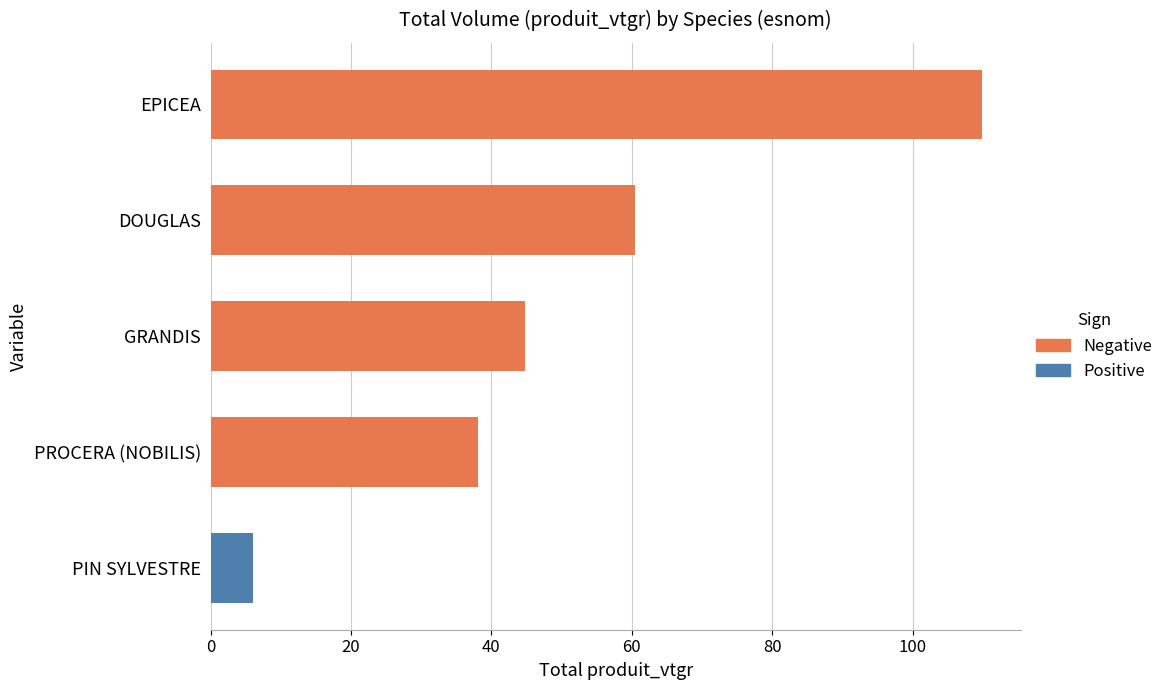

What is the approximate value at PROCERA (NOBILIS)?

38.1